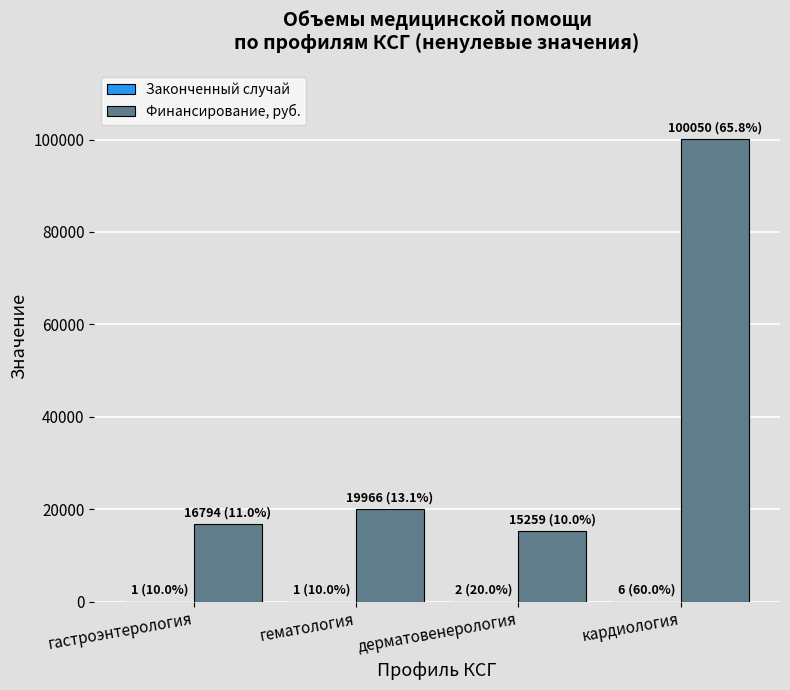

Which series changed the most between дерматовенерология and кардиология?

Финансирование, руб.